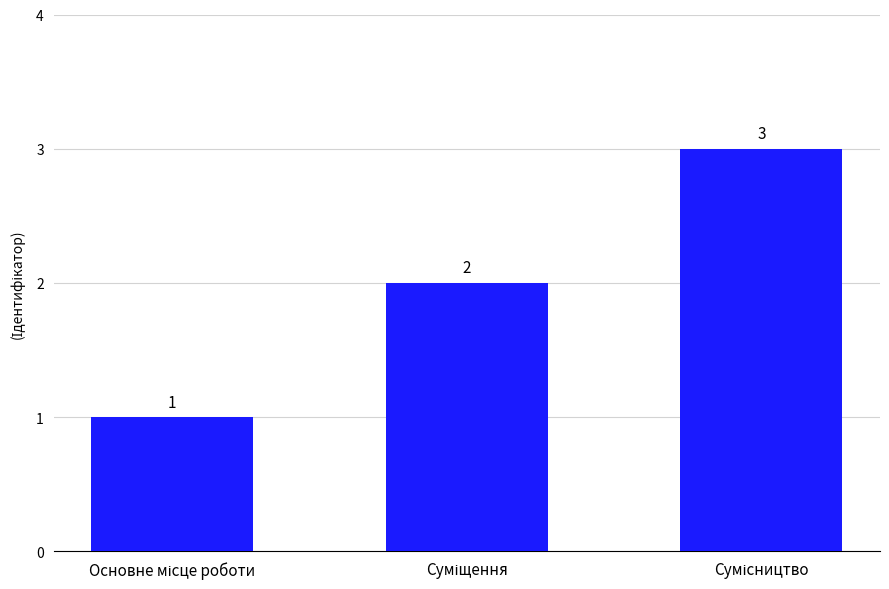

How many bars are there in total?

3